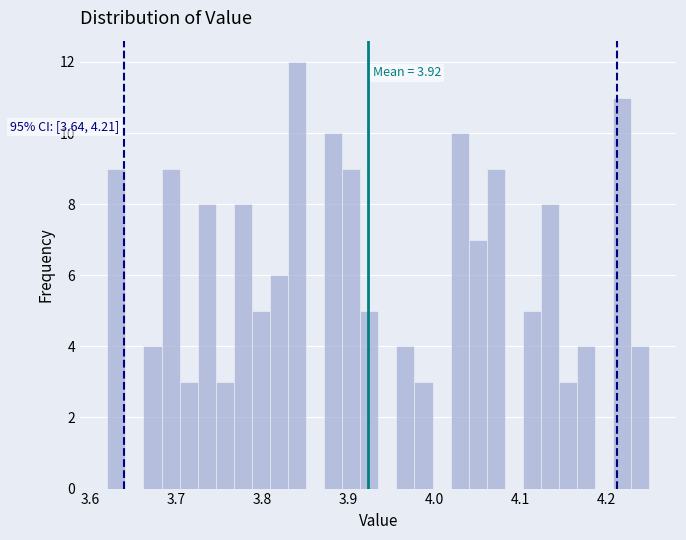

Around what value on the x-axis is the tallest bar? Give the approximate position of its centre, as read against the axis.

3.84